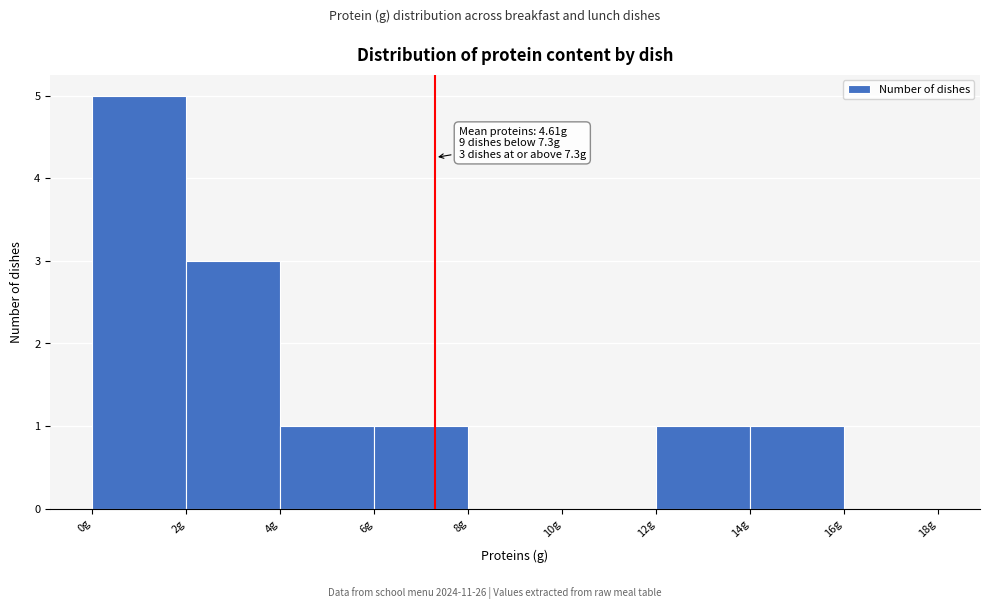

Which range on the x-axis has the tallest bar?

0 to 2